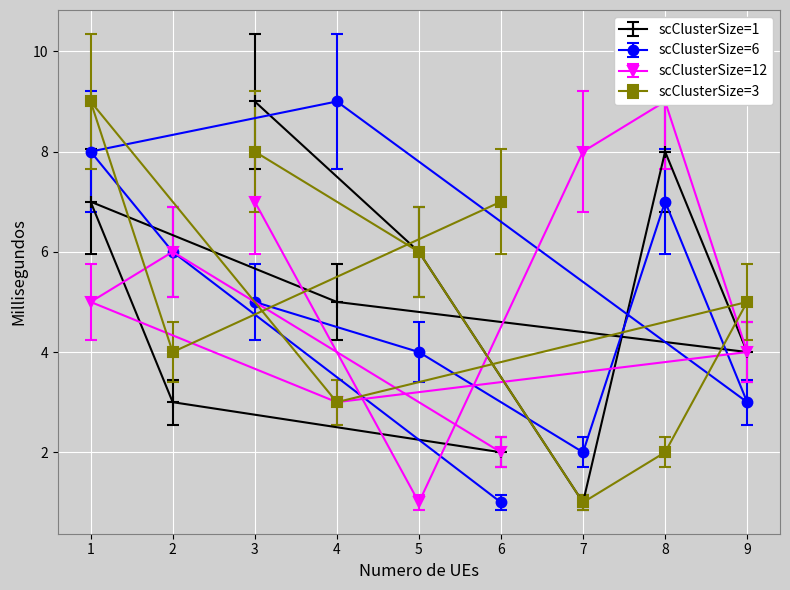

True or false: scClusterSize=1 has a value of 3 at 6.

False